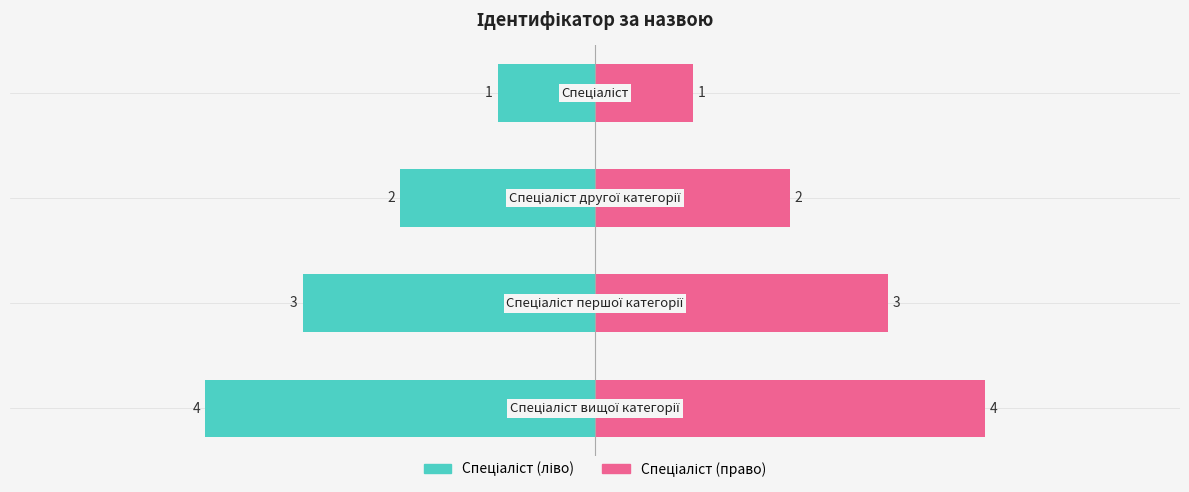

Reading right to left, transcribe all the data shown in this chart.

4	3	2	1